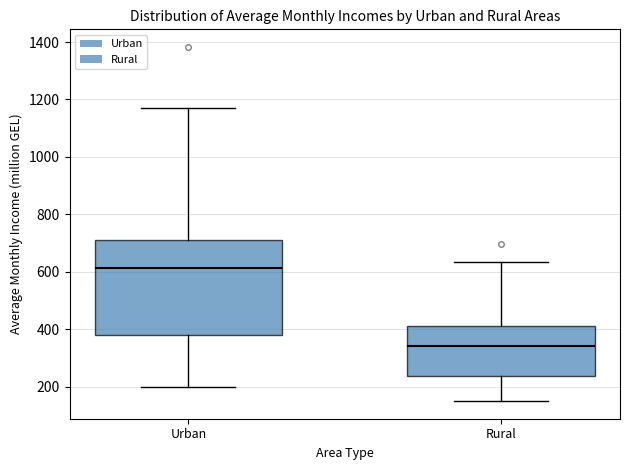

Reading left to right, transcribe this box plot: for each box, give where its median line is, the range the box spans, and where its two whiskers end, as read against the y-axis. The values are not printed on the chart, so give them approximately, as read against the axis.

Urban: median 620, box 380 to 720, whiskers 200 to 1180
Rural: median 340, box 240 to 420, whiskers 160 to 640